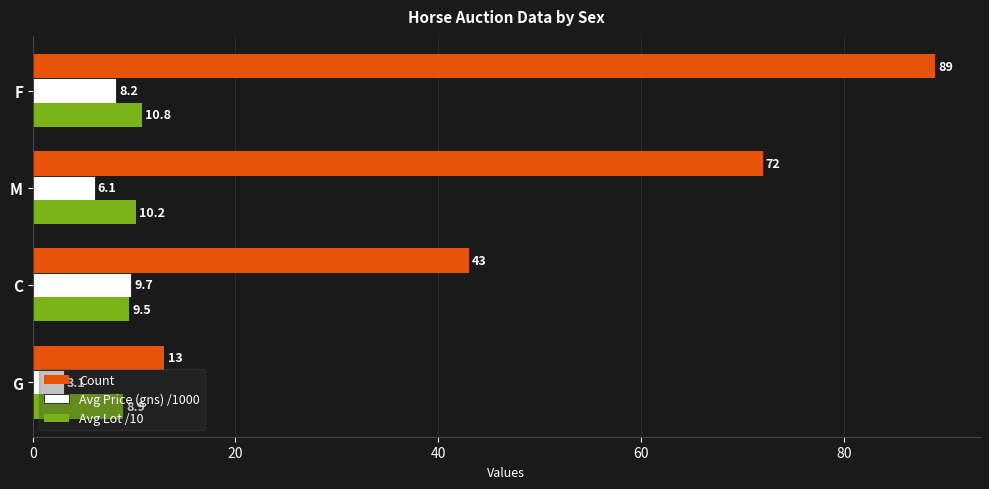

The value of Avg Lot /10 at M is 18.2. True or false?

False